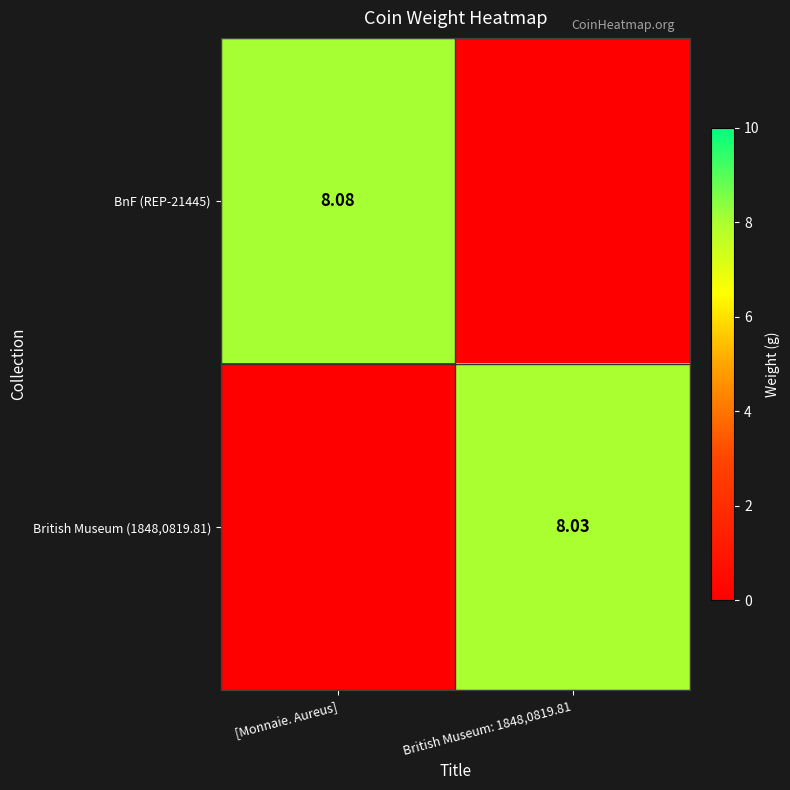

Is the value of BnF (REP-21445) at [Monnaie. Aureus] greater than the value of British Museum (1848,0819.81) at British Museum: 1848,0819.81?

Yes